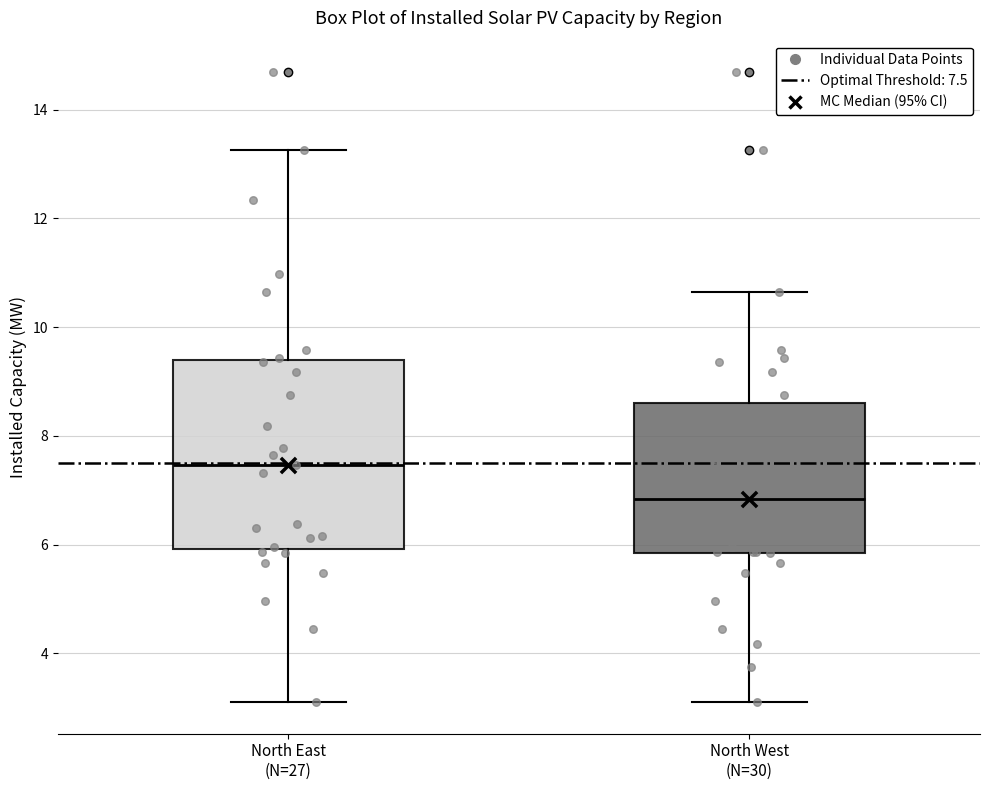

Which box is the tallest, from its lower edge to its upper edge?

North East (N=27)